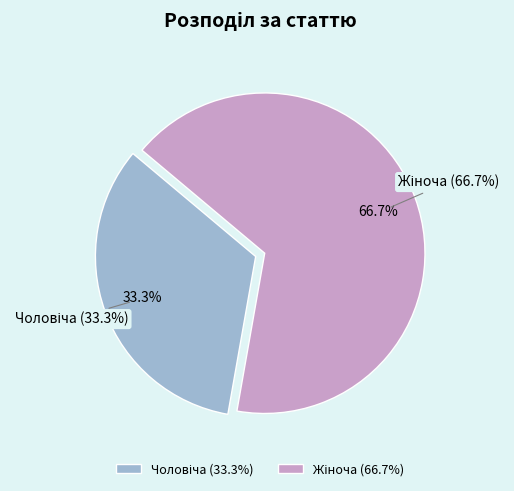

What percentage is NOT represented by Жіноча?

33.3%